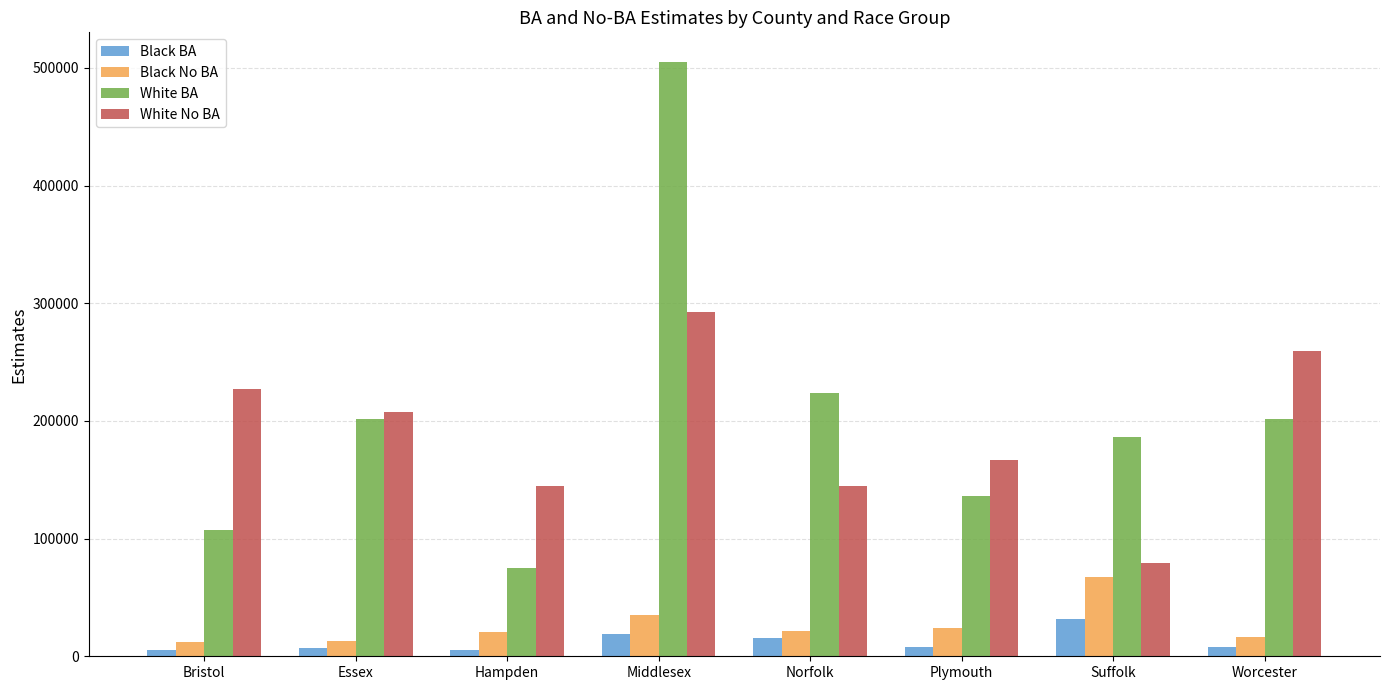

What is the difference between the highest and lowest values at Essex?

201248